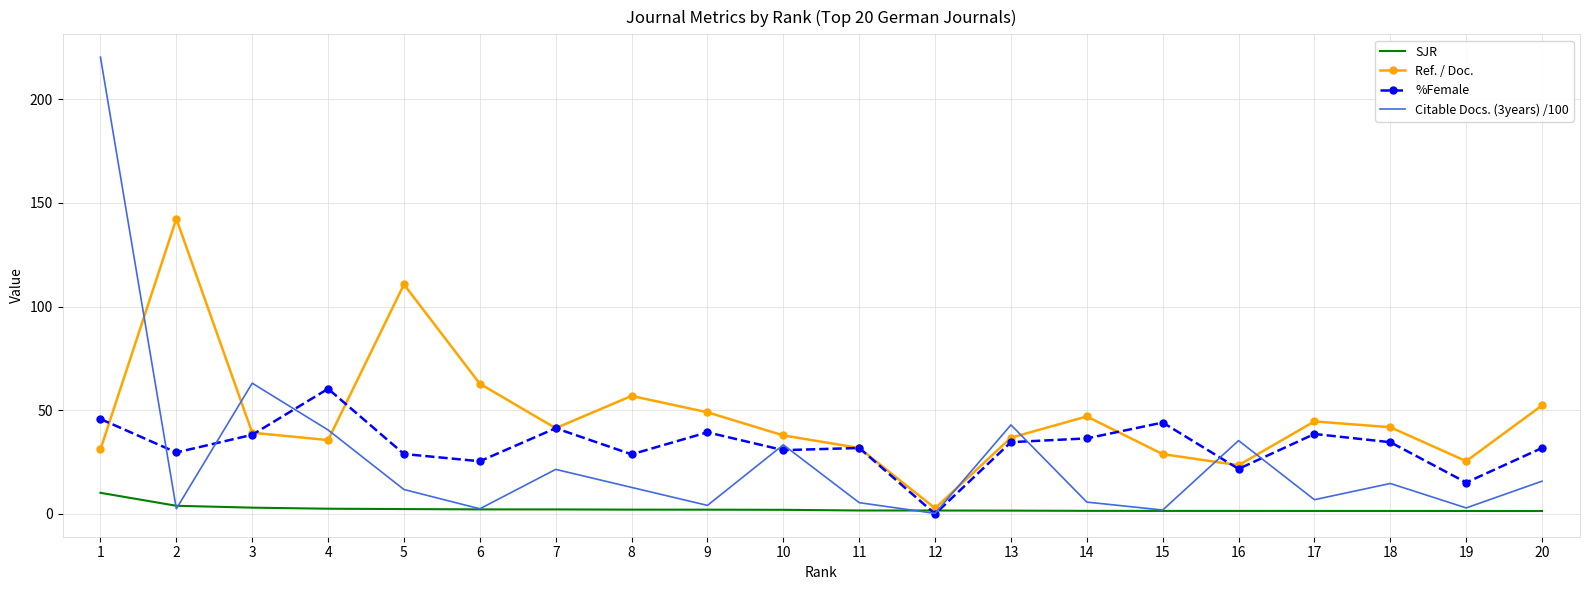

Is the value of SJR at 19 greater than the value of Ref. / Doc. at 16?

No